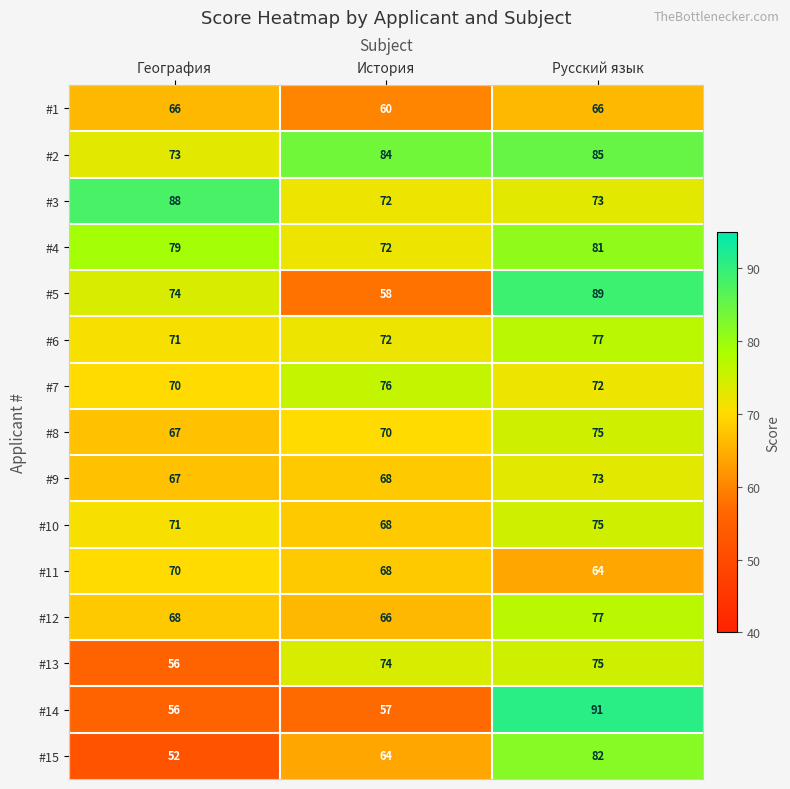

List the labels in order of #12 value, smallest first.

История, География, Русский язык